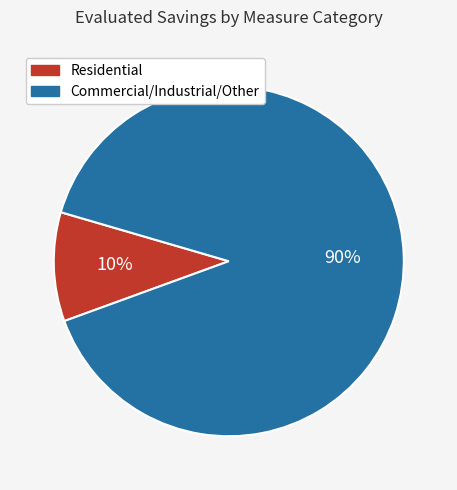

Is there any slice that represents more than half of the pie?

Yes